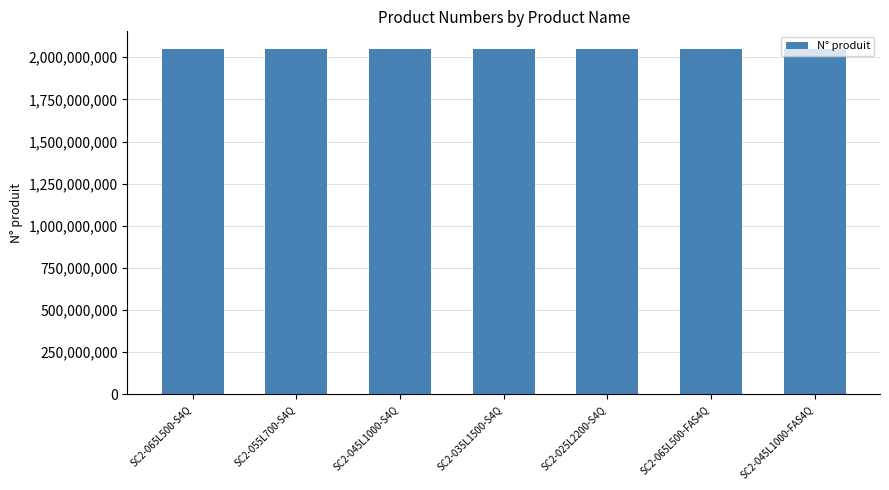

The value at SC2-065L500-FAS4Q is 2051479444. True or false?

True